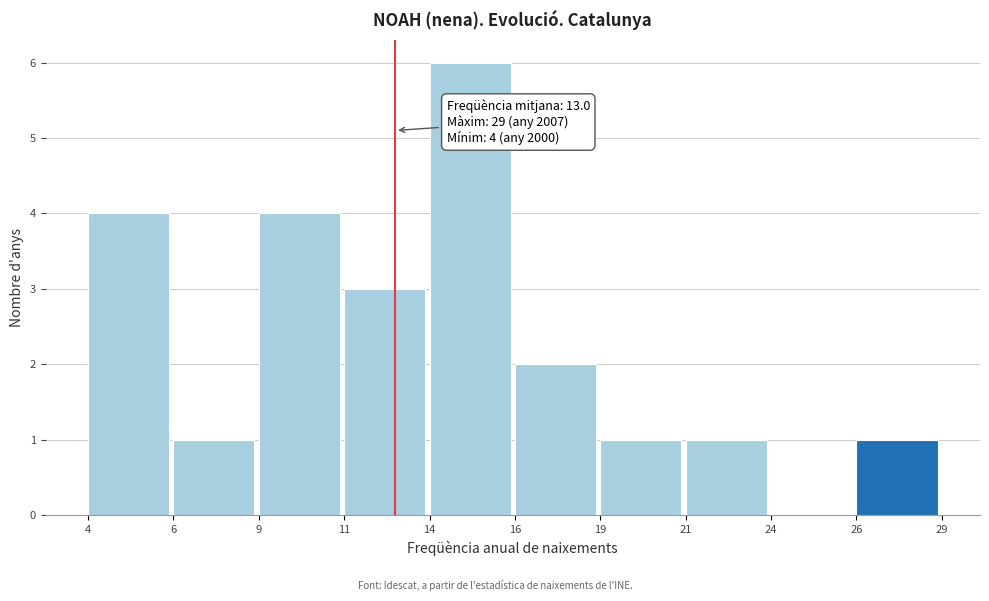

Reading right to left, what are all the values shown in this chart?

26=1	24=0	21=1	19=1	16=2	14=6	11=3	9=4	6=1	4=4